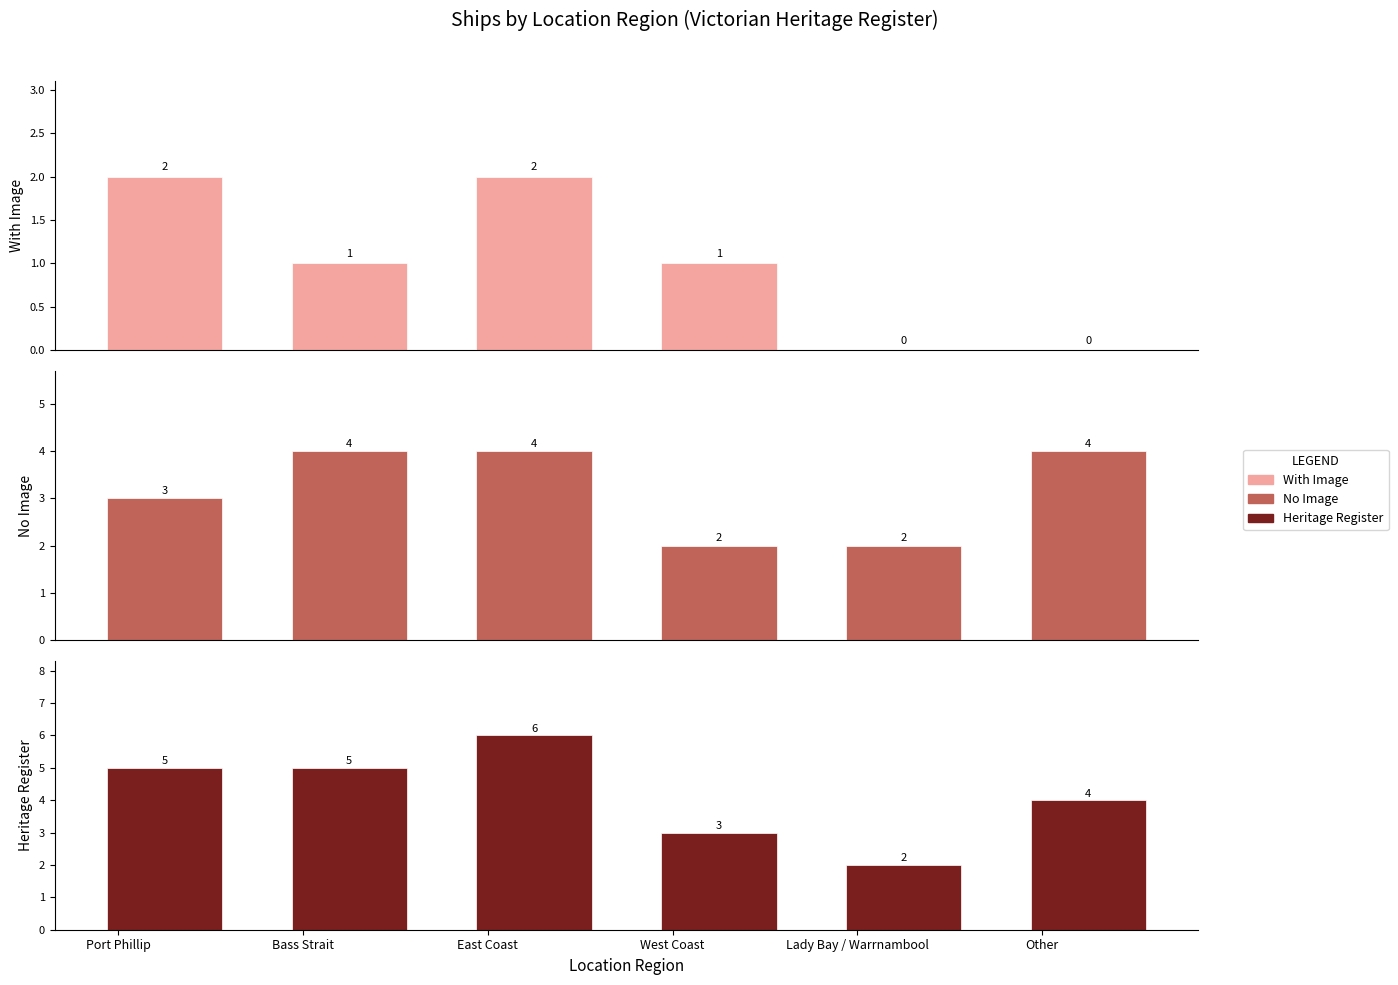

Count the number of data series in this chart.

3